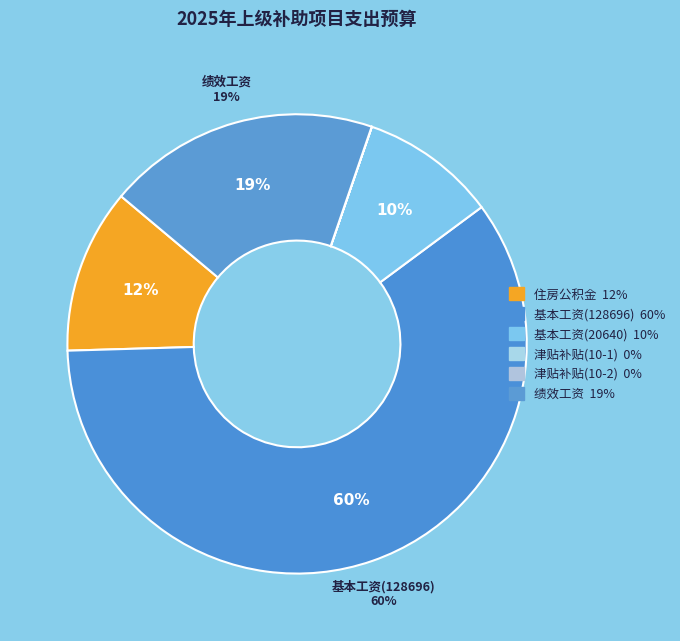

Which slice represents more than half of the pie?

基本工资(128696)